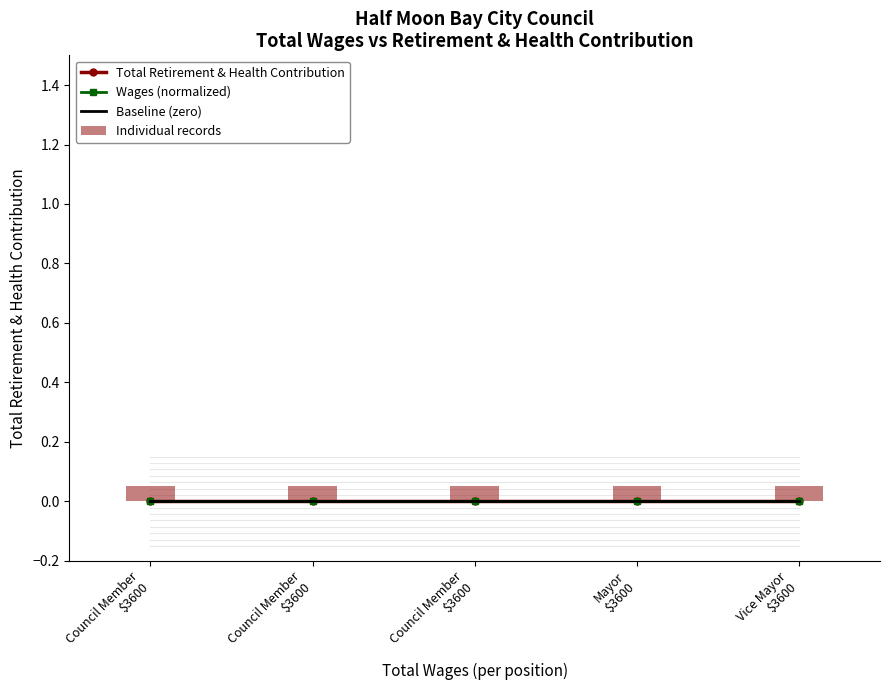

What is the average value of the Individual records series?

0.1